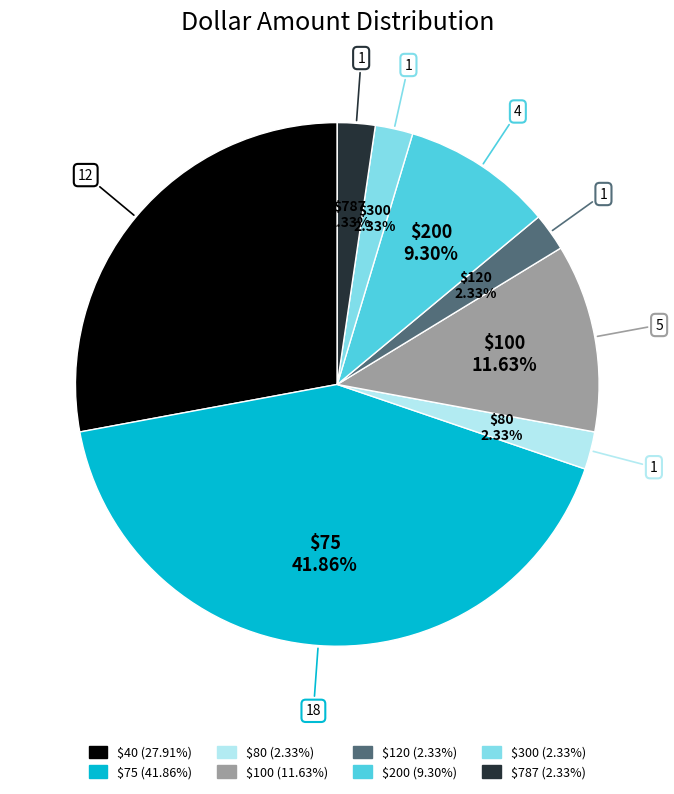

To the nearest percent, what portion does $200 represent?

9%